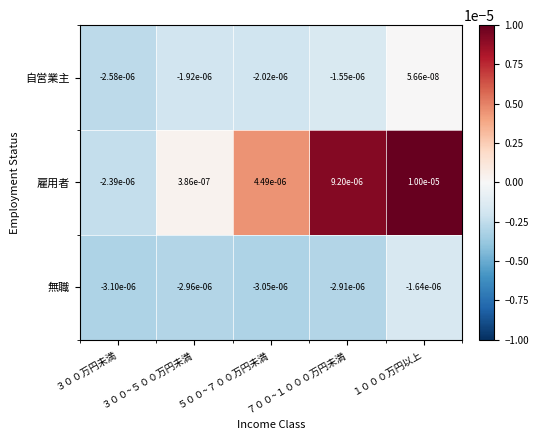

Which series has the largest total across all categories?

雇用者